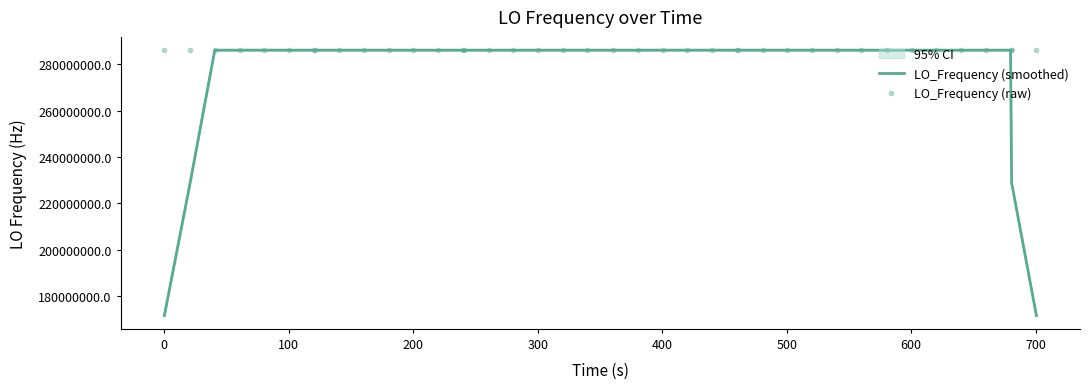

What is the lowest value of the LO_Frequency (raw) series?

286046998.1